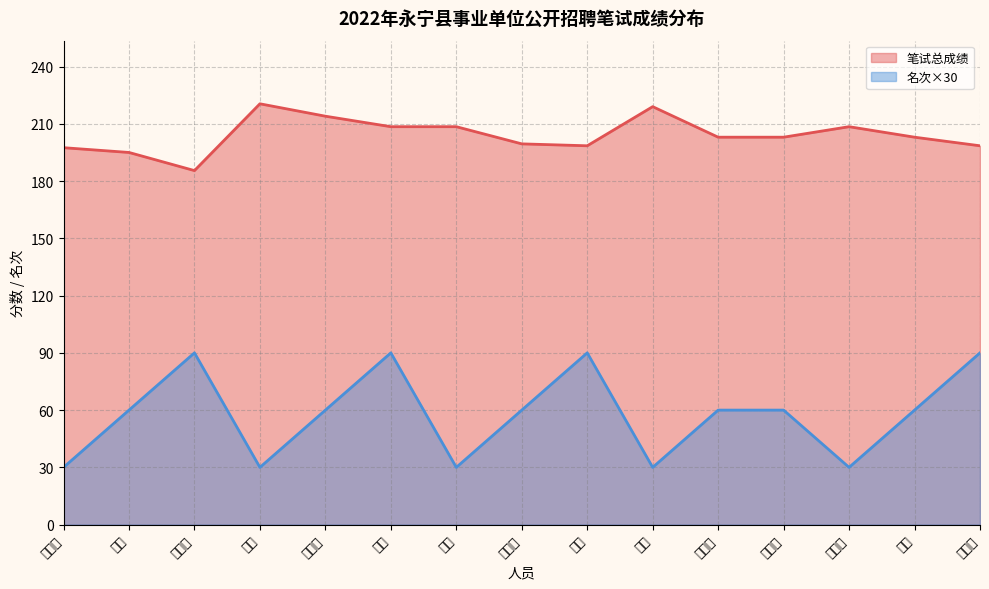

What is the smallest value displayed?

30.0